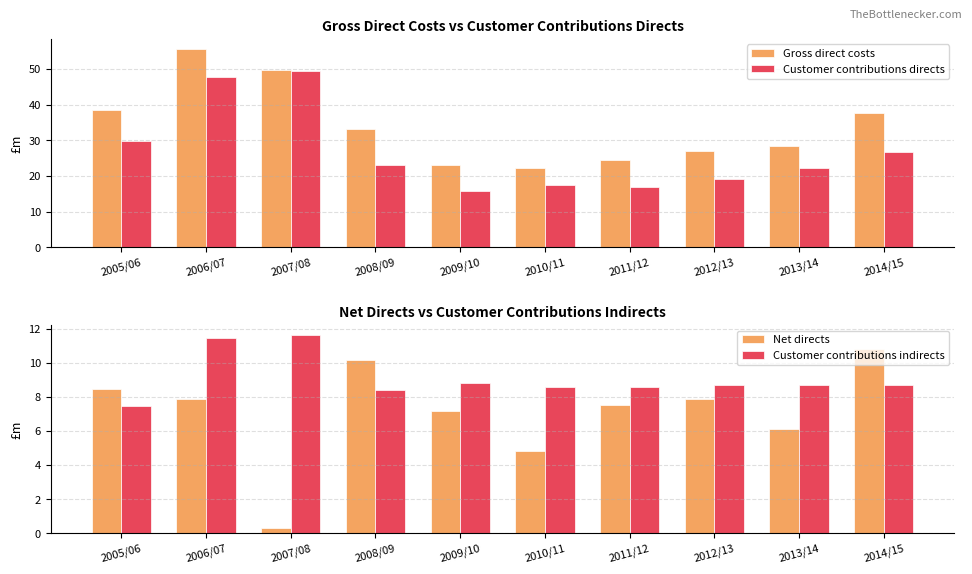

What is the difference between the second highest and second lowest values in the Gross direct costs series?

26.7